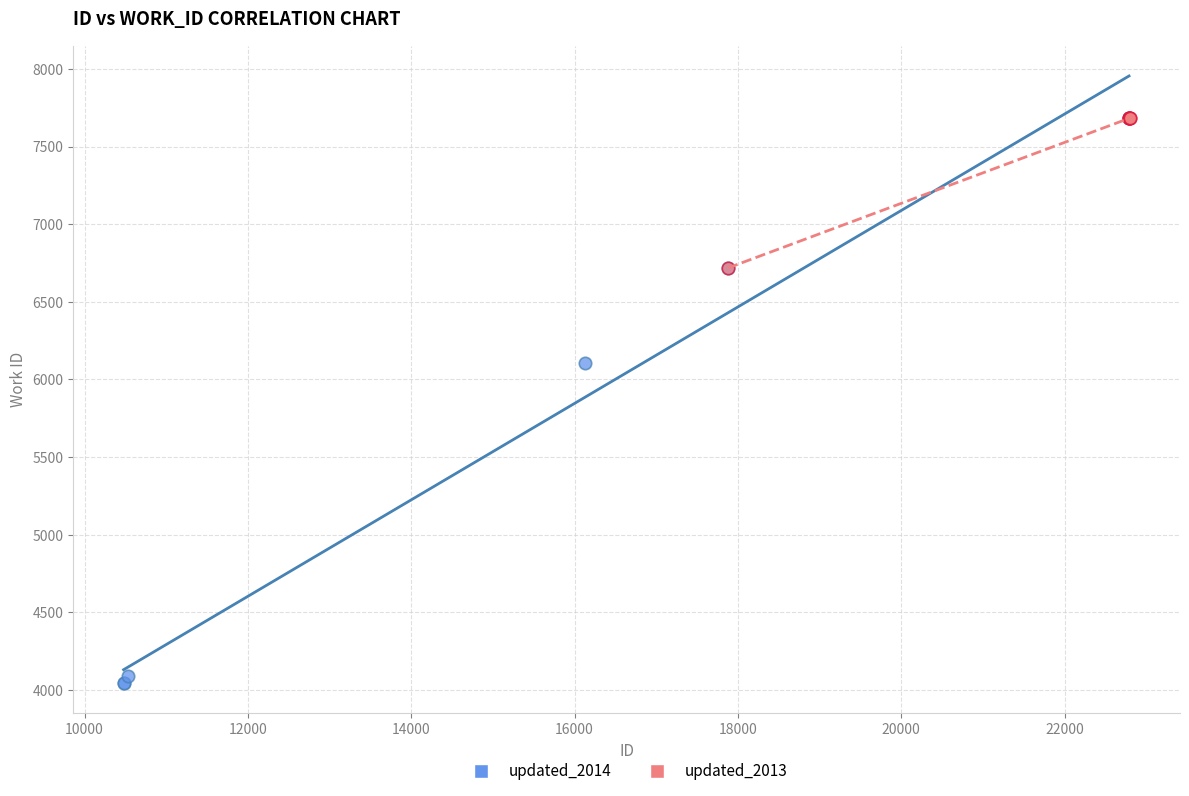

What are all the series names shown in the legend?

updated_2014, updated_2013